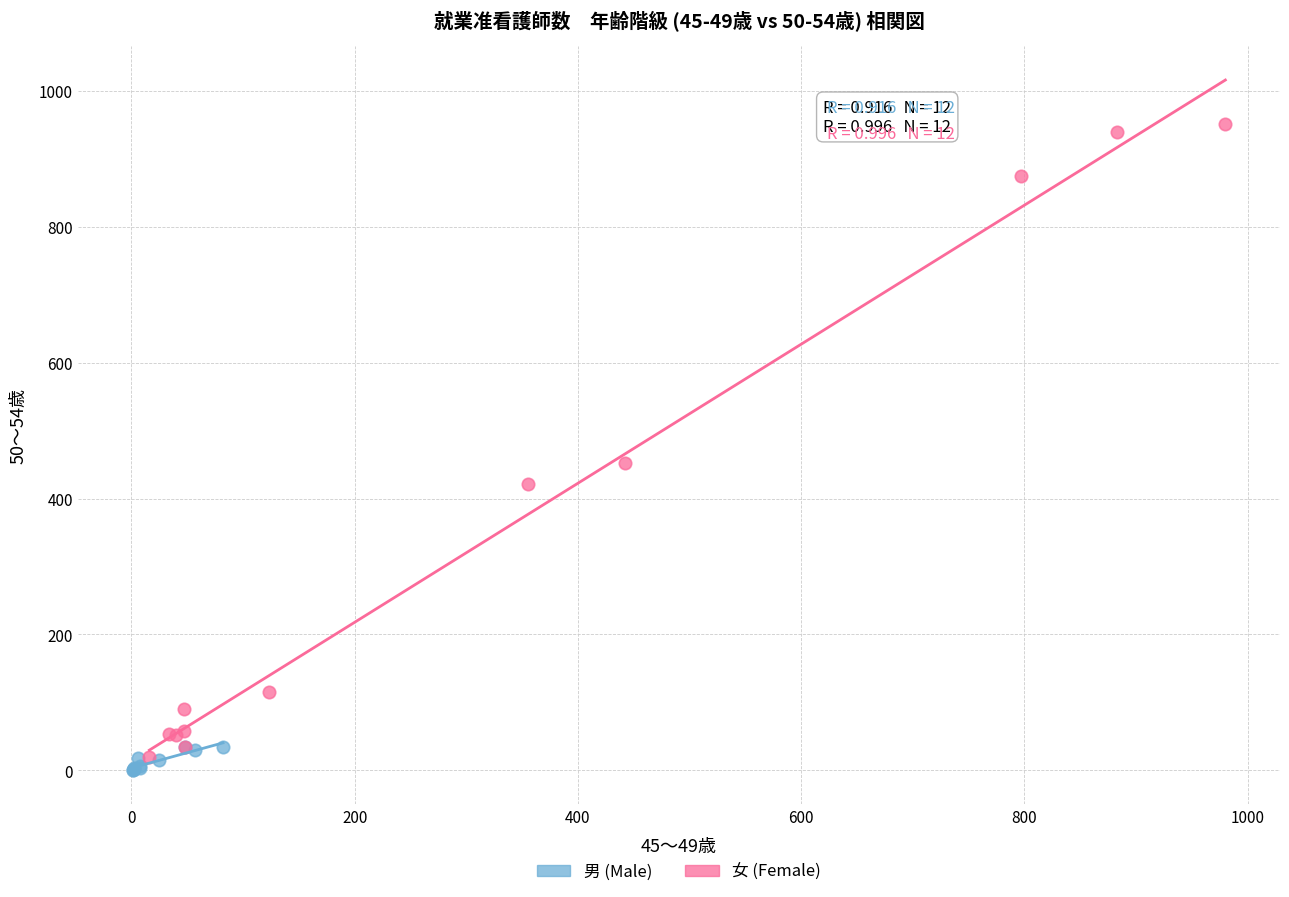

Which series has the widest spread of Y values?

女 (Female)